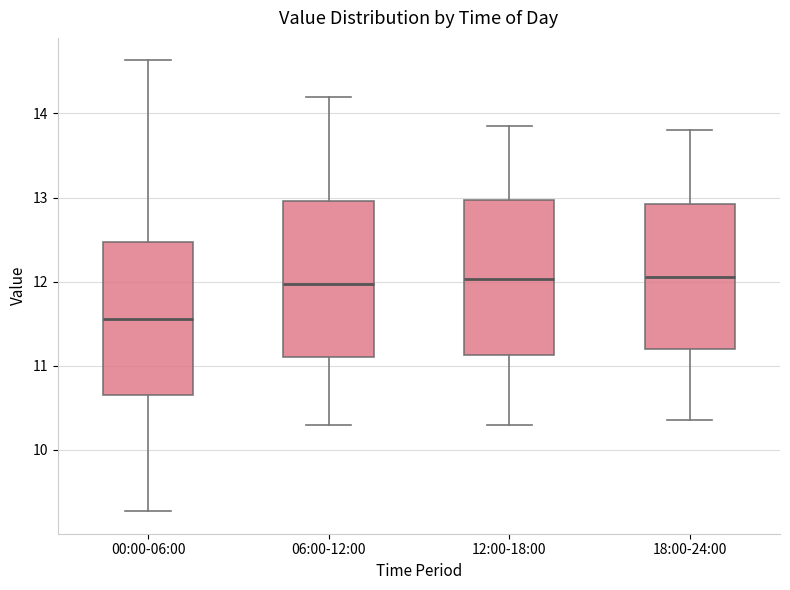

Reading left to right, read every box against the y-axis: the position of its median line, the range the box covers, and the ends of its whiskers. The values are not printed on the chart, so give them approximately, as read against the axis.

00:00-06:00: median 11.6, box 10.7 to 12.5, whiskers 9.3 to 14.6
06:00-12:00: median 12.0, box 11.1 to 13.0, whiskers 10.3 to 14.2
12:00-18:00: median 12.0, box 11.1 to 13.0, whiskers 10.3 to 13.9
18:00-24:00: median 12.1, box 11.2 to 12.9, whiskers 10.4 to 13.8